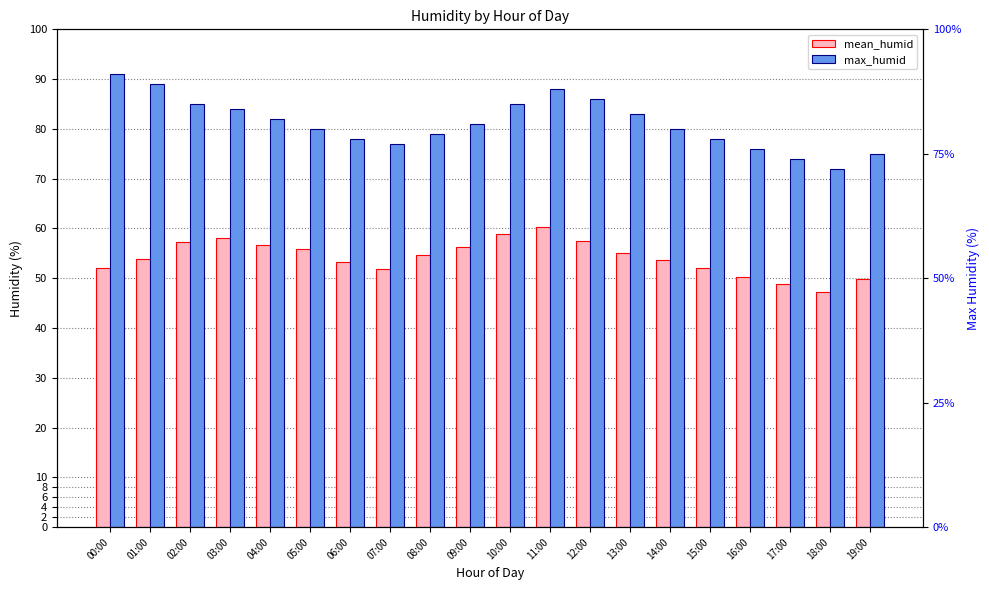

What is the difference between the max_humid values at 18:00 and 19:00?

3.0